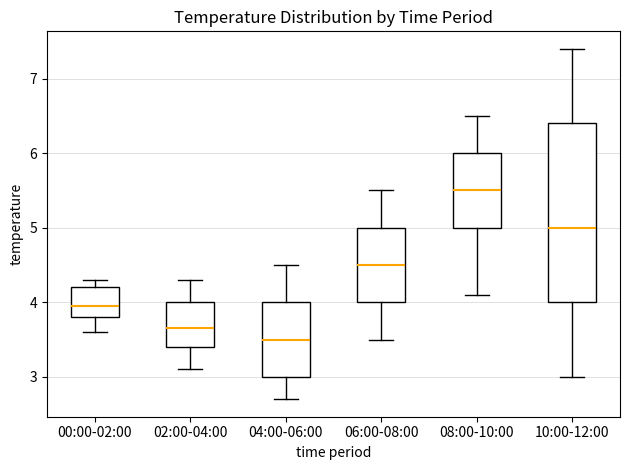

Reading left to right, transcribe this box plot: for each box, give where its median line is, the range the box spans, and where its two whiskers end, as read against the y-axis. The values are not printed on the chart, so give them approximately, as read against the axis.

00:00-02:00: median 4.0, box 3.8 to 4.2, whiskers 3.6 to 4.3
02:00-04:00: median 3.7, box 3.4 to 4.0, whiskers 3.1 to 4.3
04:00-06:00: median 3.5, box 3.0 to 4.0, whiskers 2.7 to 4.5
06:00-08:00: median 4.5, box 4.0 to 5.0, whiskers 3.5 to 5.5
08:00-10:00: median 5.5, box 5.0 to 6.0, whiskers 4.1 to 6.5
10:00-12:00: median 5.0, box 4.0 to 6.4, whiskers 3.0 to 7.4